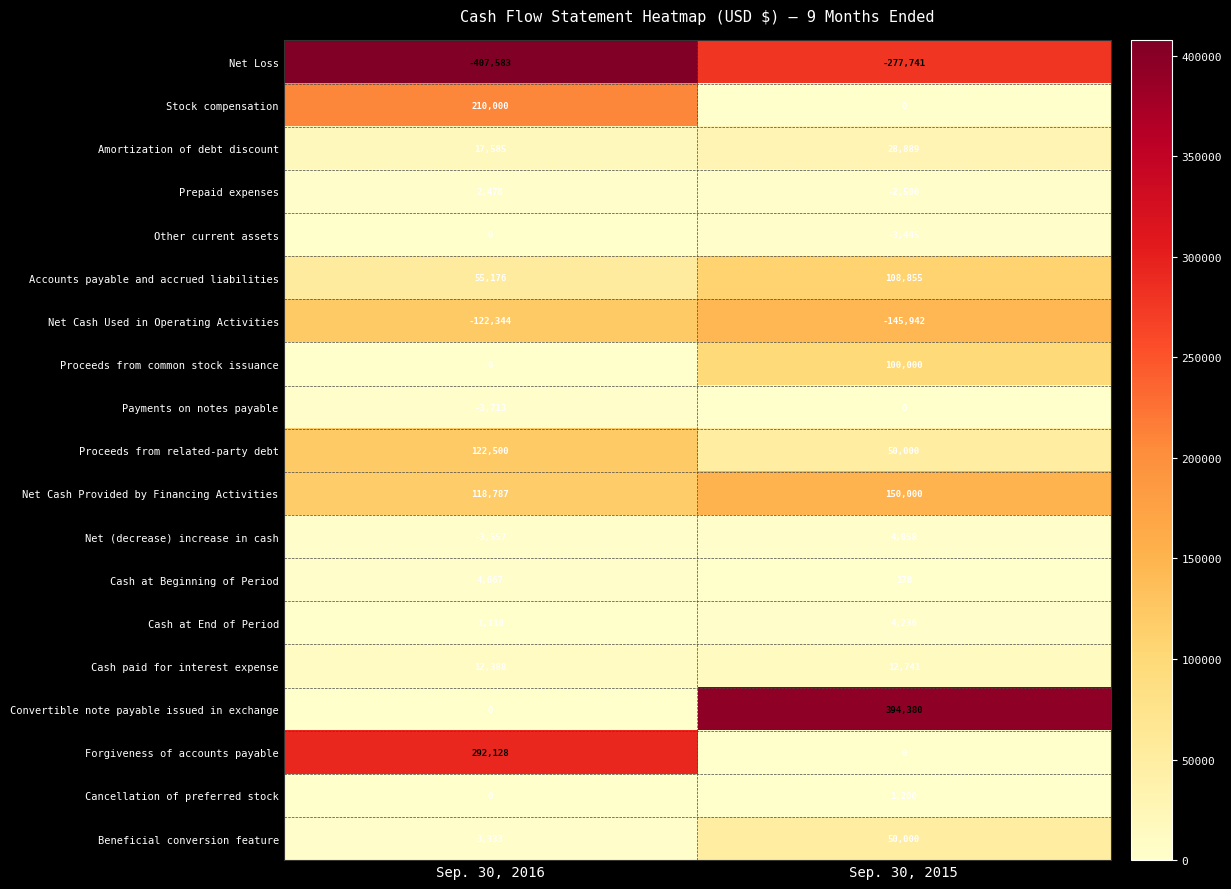

Which series changed the most between Sep. 30, 2016 and Sep. 30, 2015?

Convertible note payable issued in exchange